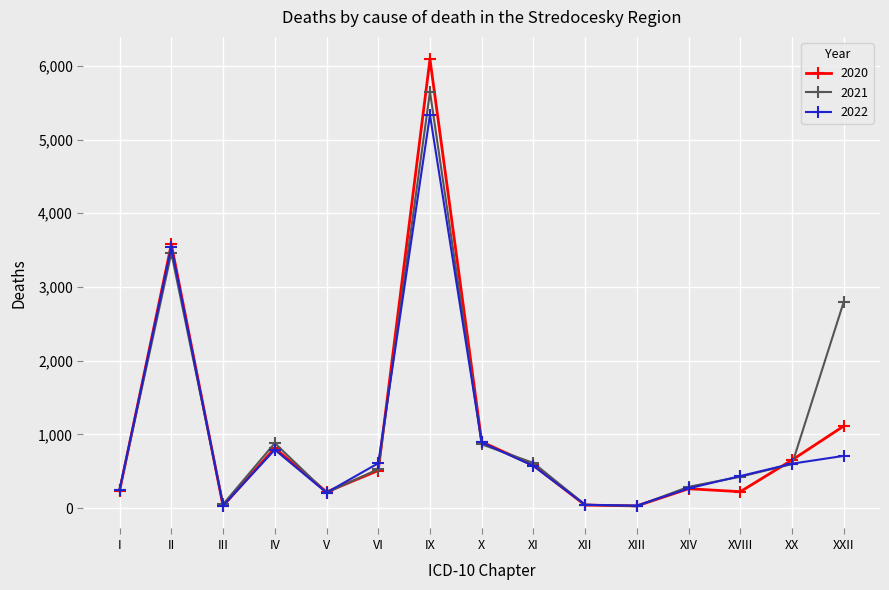

List the series in order of their peak value, lowest first.

2022, 2021, 2020